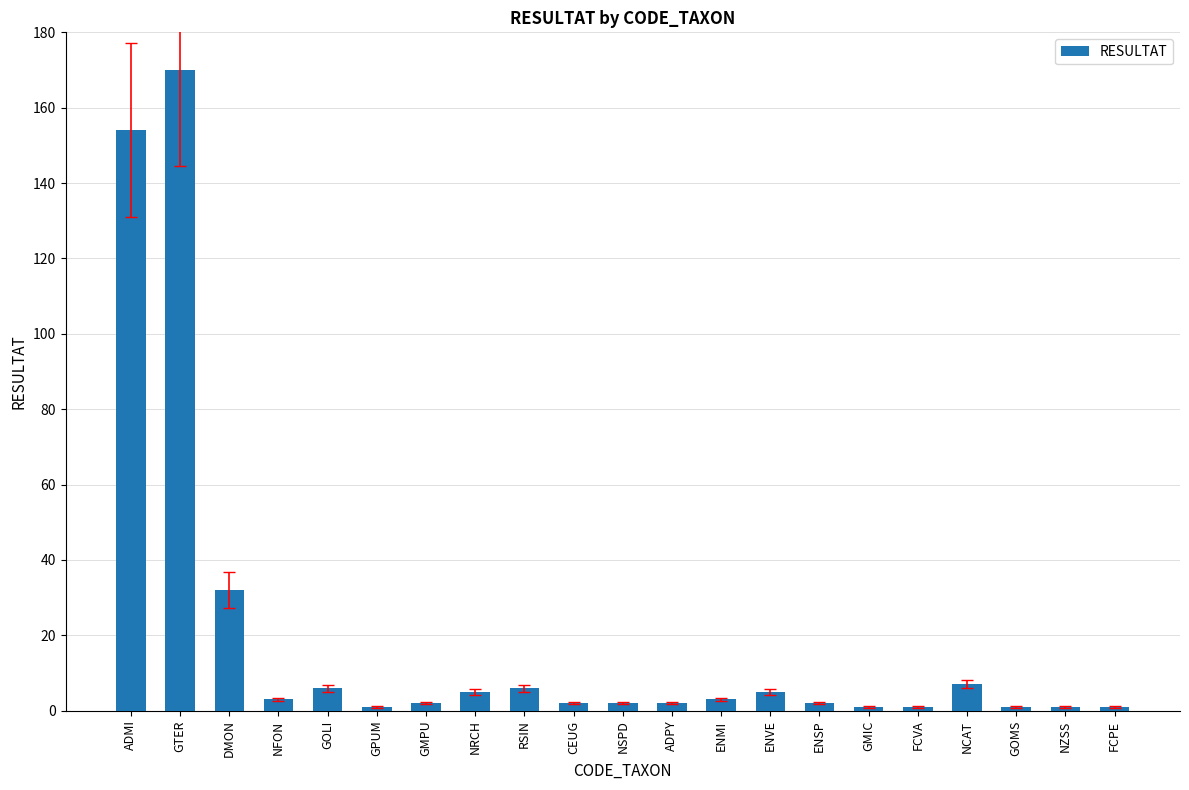

At which category does the chart reach its peak across all series?

GTER